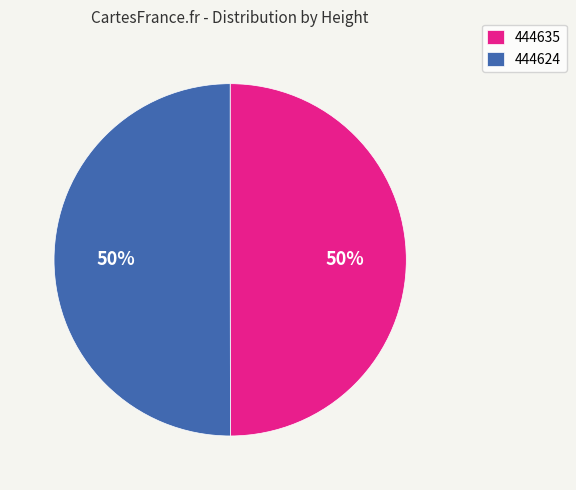

The 444624 slice represents 50% of the pie. True or false?

True